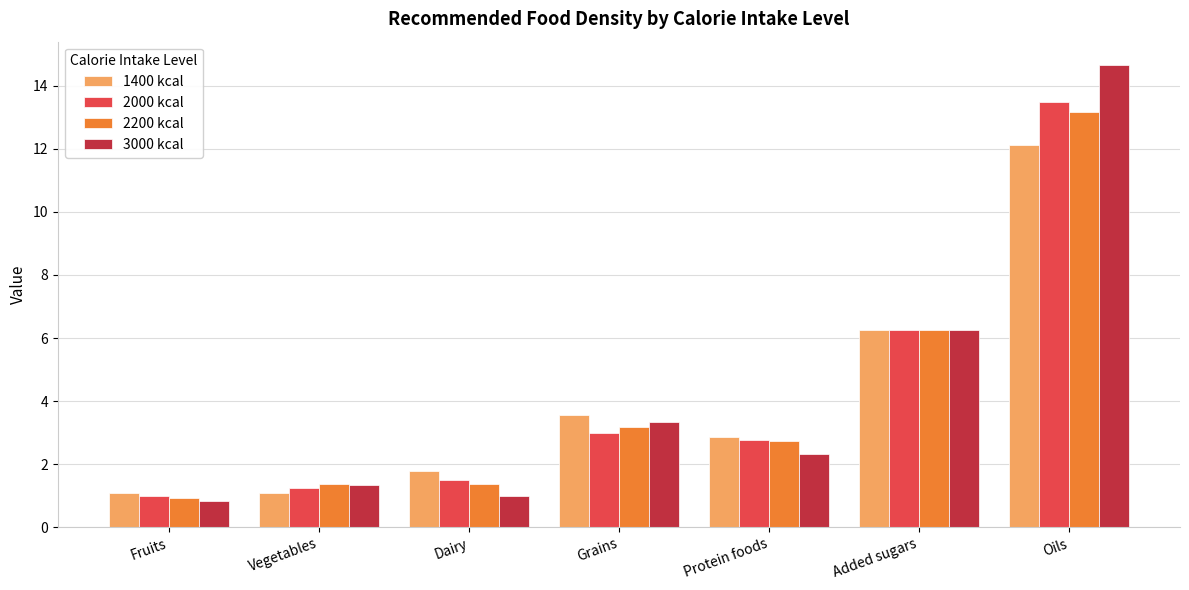

True or false: 3000 kcal has a value of 3.3 at Grains.

True